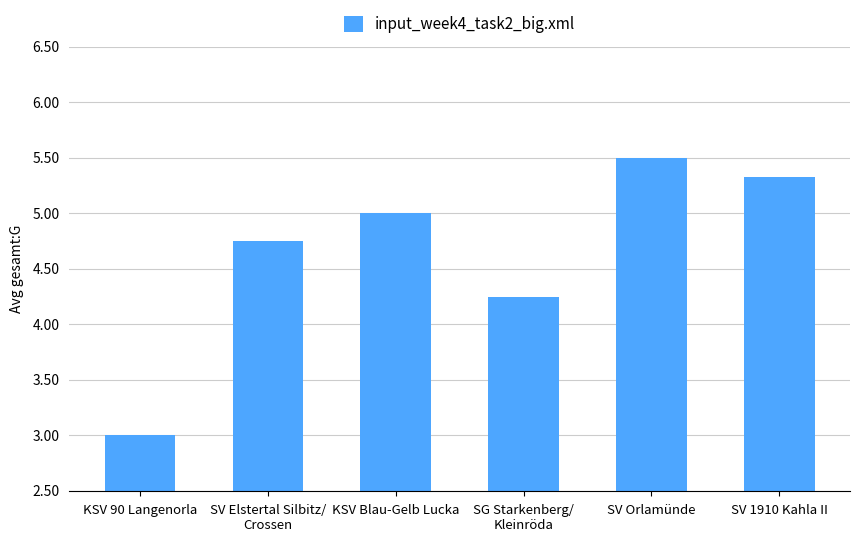

What is the difference between the second highest and second lowest values?

1.1